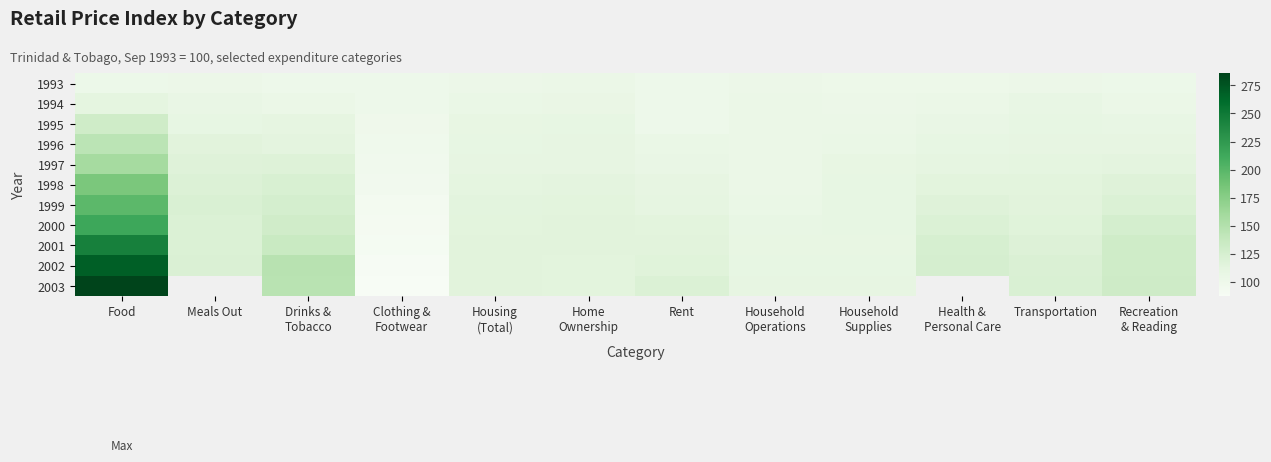

Between Clothing & Footwear and Recreation & Reading, which series saw the biggest shift?

2003